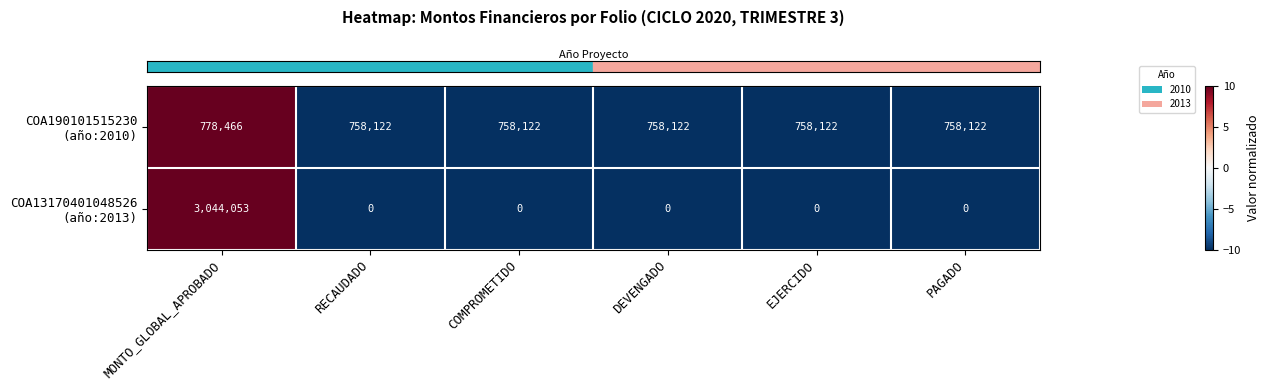

What is the difference between the highest and lowest values at EJERCIDO?

758122